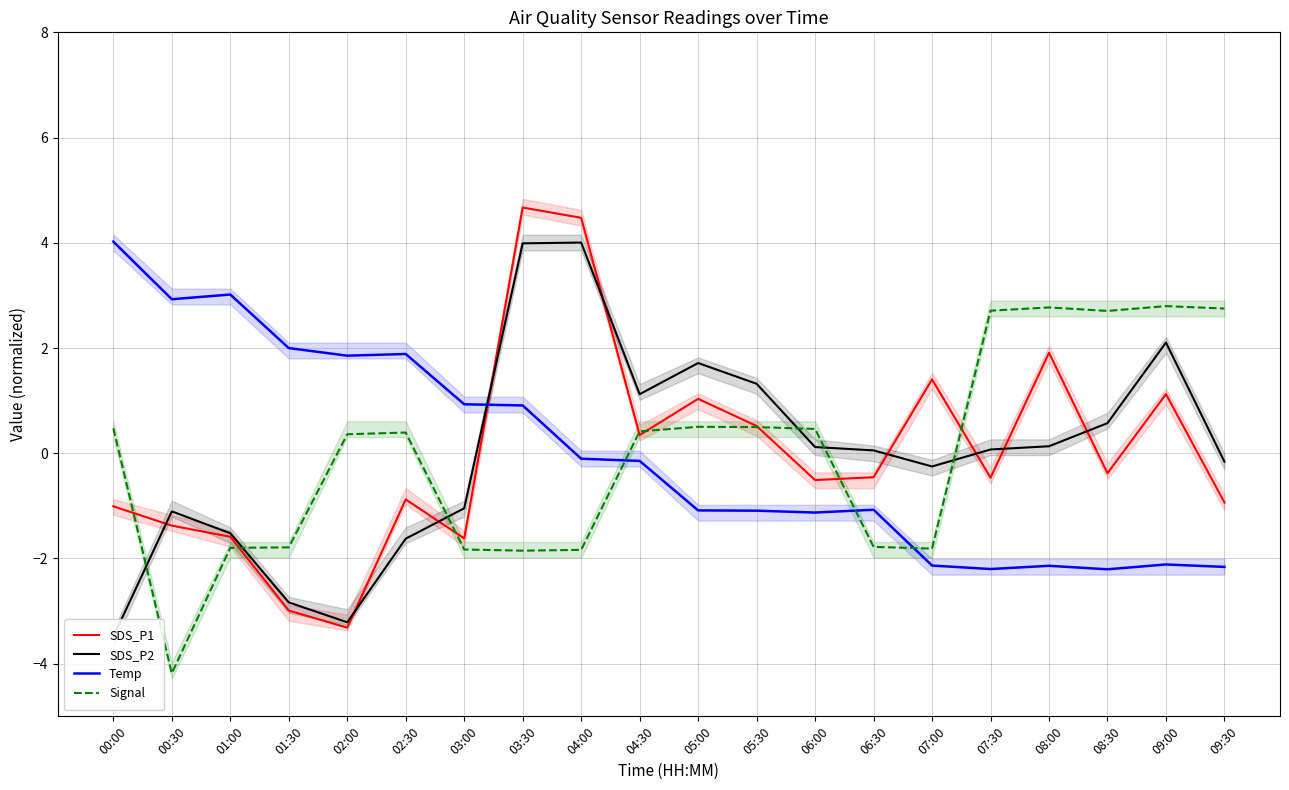

True or false: Signal has more than 2 interior local peaks.

True